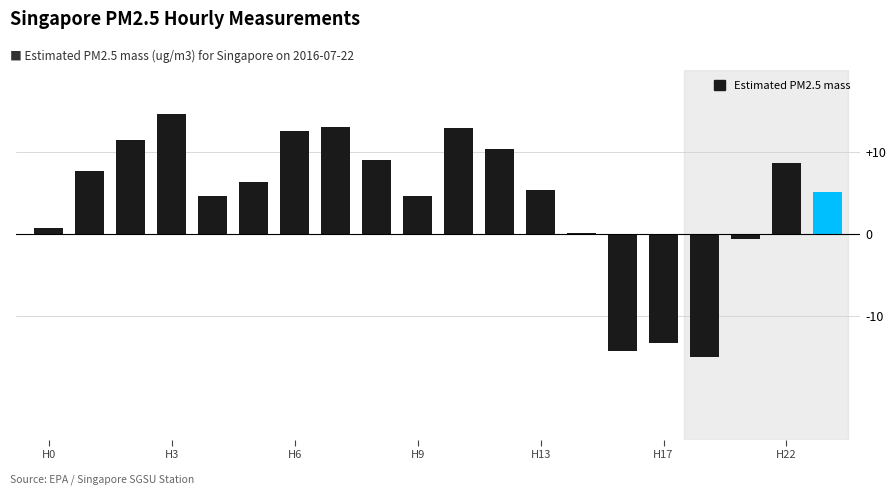

What is the minimum value shown in the chart?

-14.9